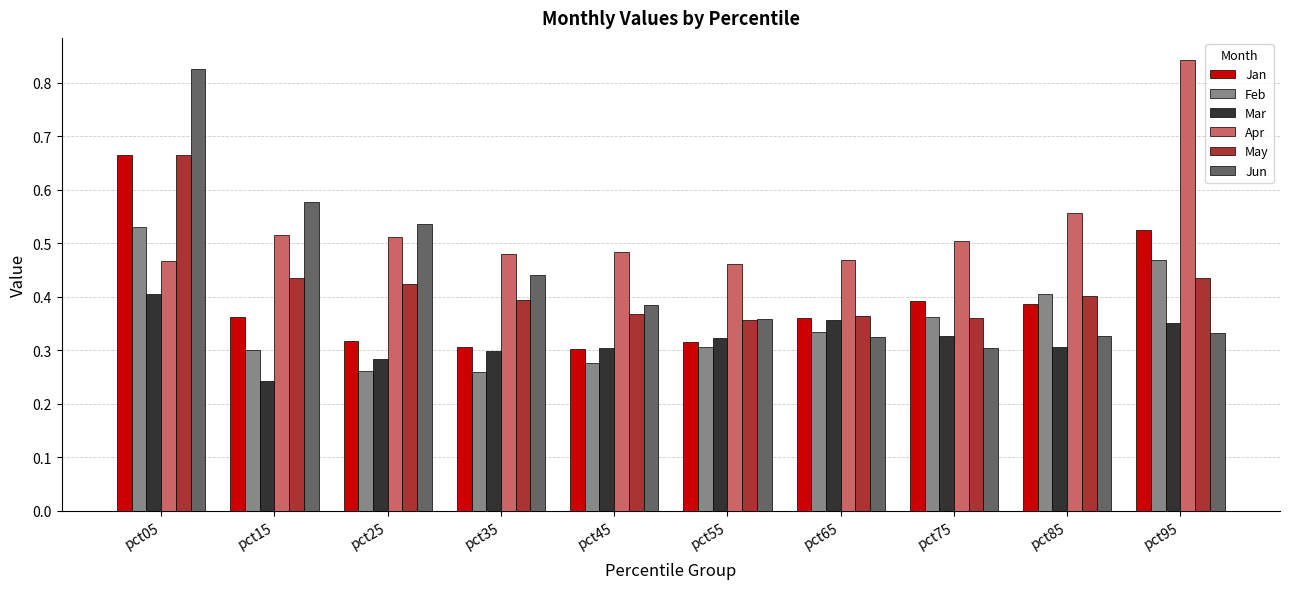

Which series changed the most between pct25 and pct65?

Jun